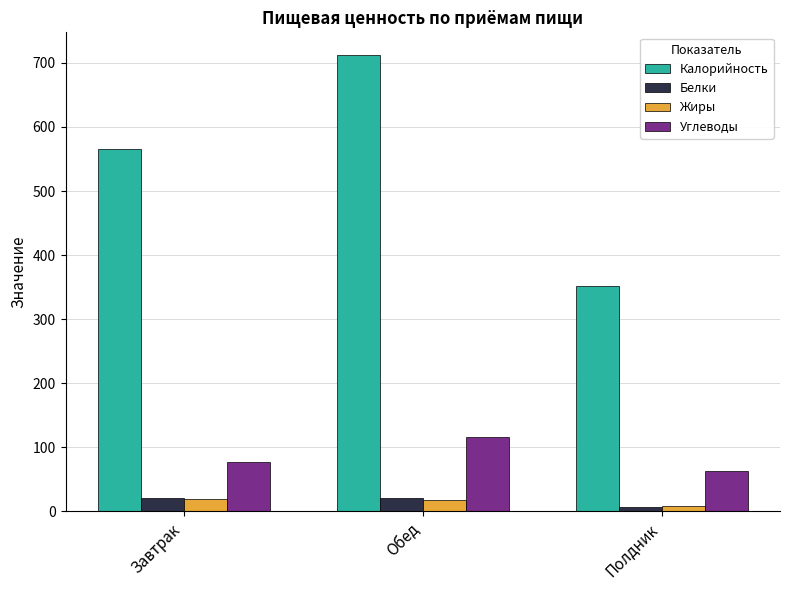

What position from the right is Завтрак?

3